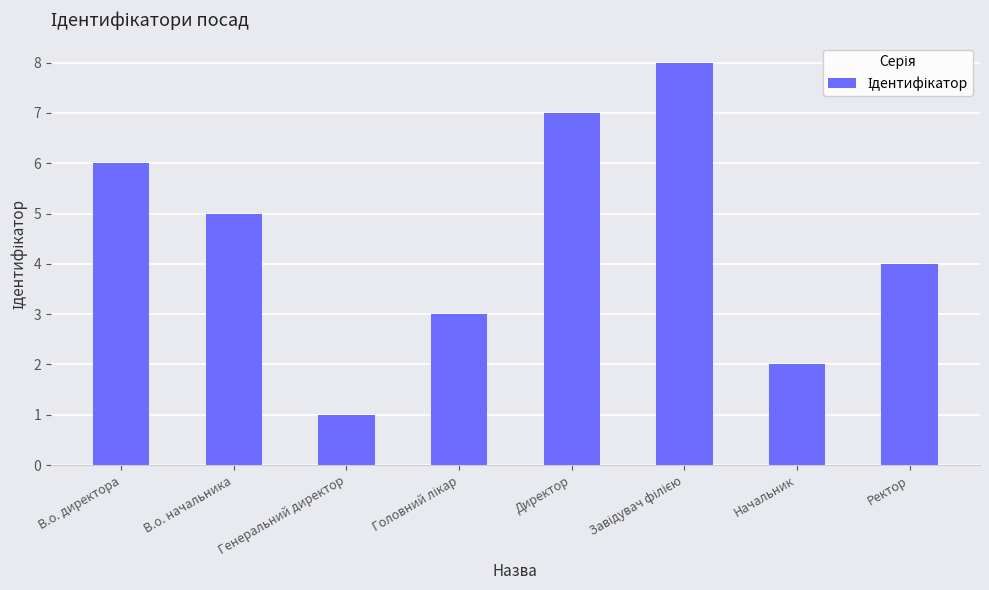

The value at Директор is 12. True or false?

False